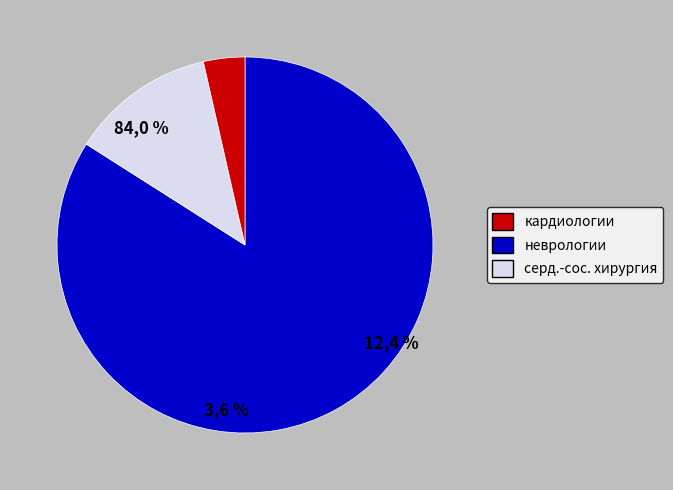

The неврологии slice represents 1% of the pie. True or false?

False